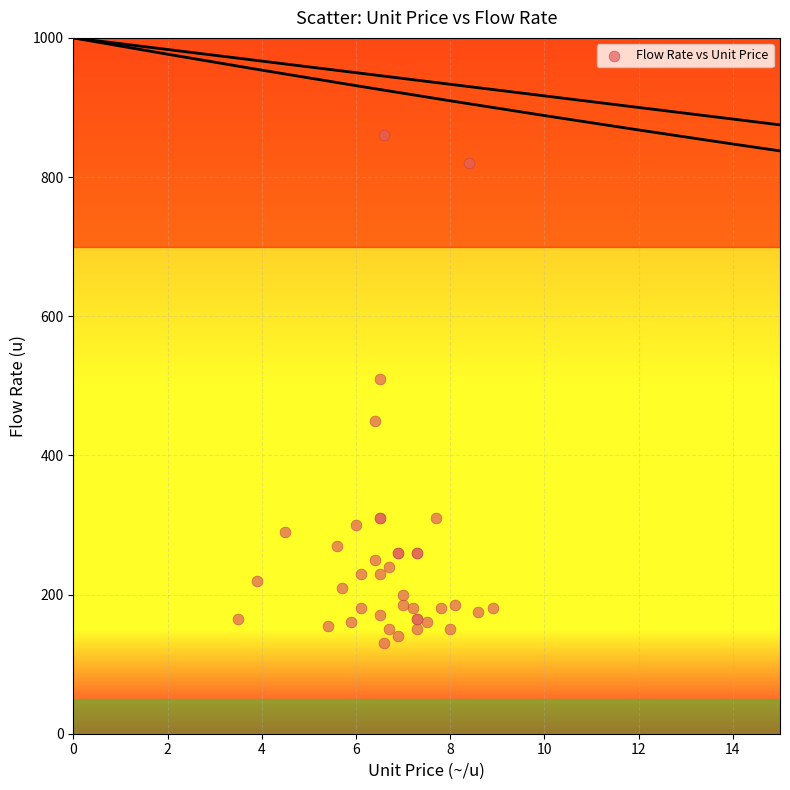

What Y value in the scatter plot is closest to 495?

510